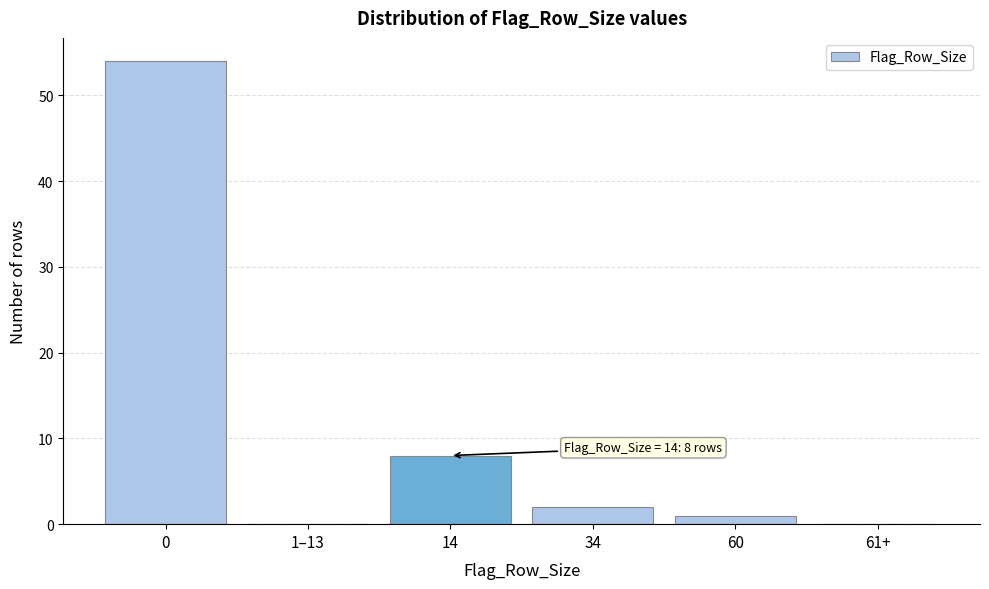

Reading right to left, what are all the values shown in this chart?

61+=0	60=1	34=2	14=8	1–13=0	0=54